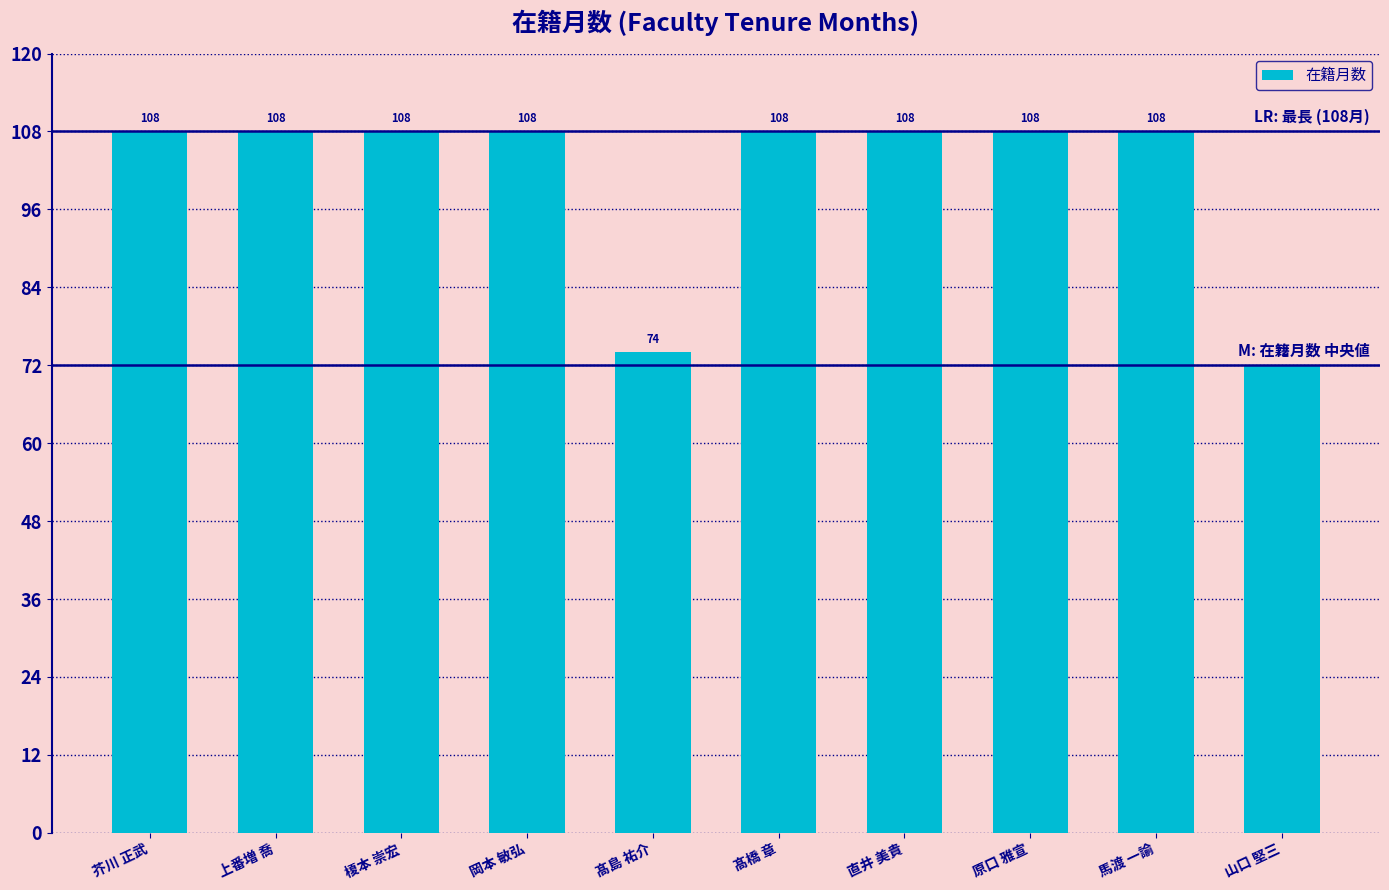

Reading right to left, extract all data points from this chart.

72	108	108	108	108	74	108	108	108	108